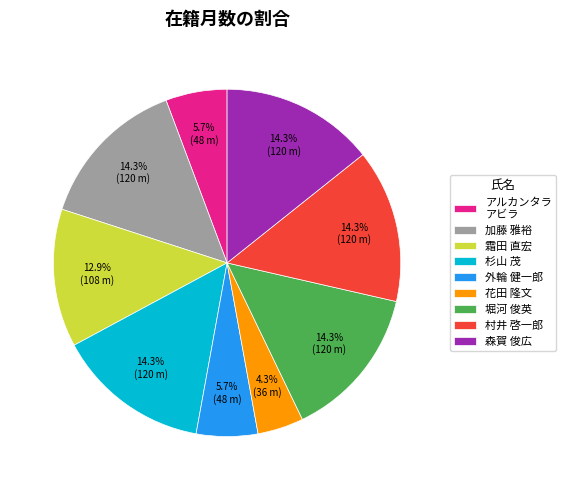

To the nearest percent, what portion does 加藤 雅裕 represent?

14%